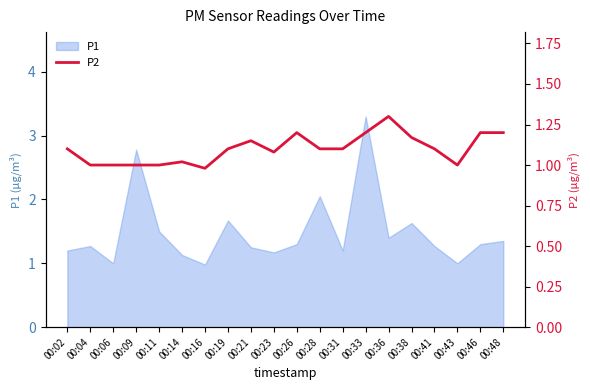

True or false: P1 has a value of 1.0 at 00:16.

True